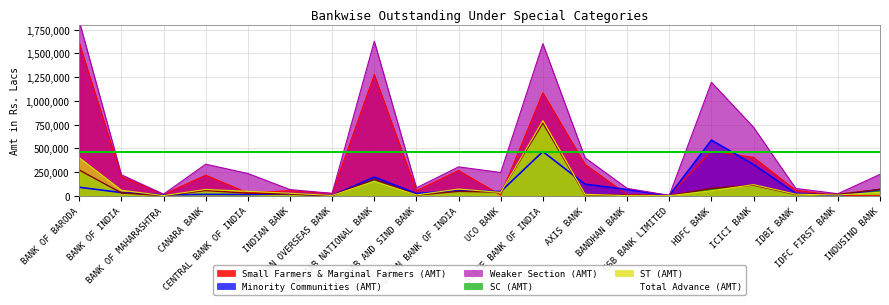

Reading right to left, extract all data points from this chart.

Small Farmers & Marginal Farmers (AMT): 0	740	57840	403478	470525	2512	11331	330957	1084775	6458	265553	52853	1275872	23314	53360	29438	216106	13329	202255	1609501
Minority Communities (AMT): 66311	2037	24893	328063	585338	864	64737	121609	464966	43221	53444	23392	195873	1824	19957	12738	13776	9772	33170	88853
SC (AMT): 66776	14091	12883	110852	77889	87	5060	11592	764732	38027	45440	6858	173553	1055	16986	26862	54465	1184	29500	270148
Weaker Section (AMT): 224654	20986	76737	720899	1194617	2835	77680	400094	1601380	244798	303853	83145	1626790	24843	64858	234009	332108	16608	220448	1836655
ST (AMT): 36856	6969	16213	116653	52196	6	401	15023	790274	34624	70237	8213	151242	2961	25987	46361	66046	1527	57881	399664